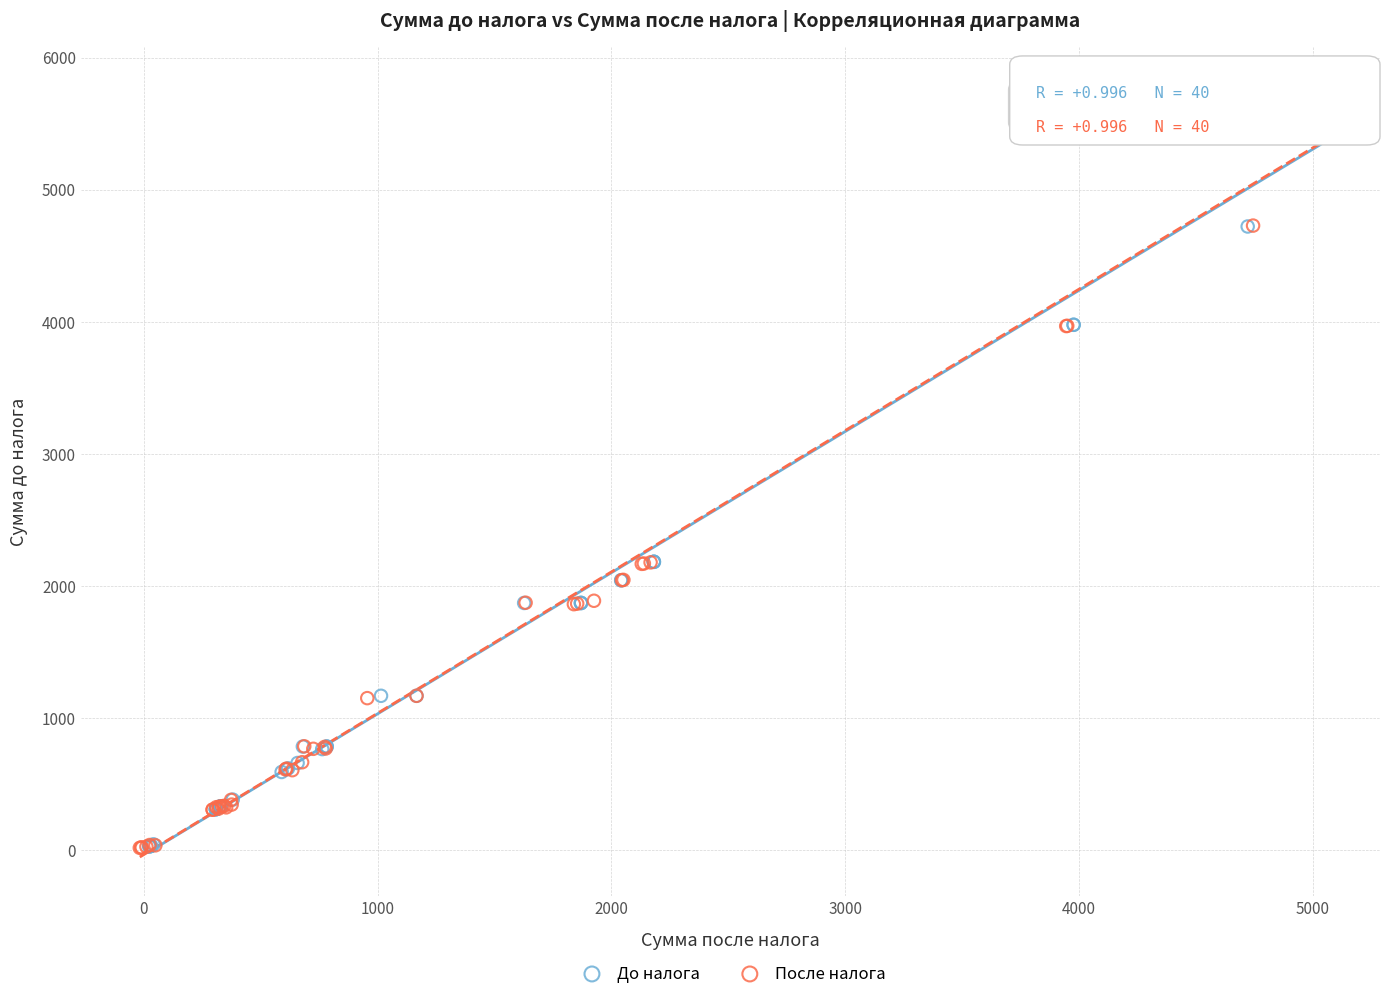

What are all the series names shown in the legend?

До налога, После налога